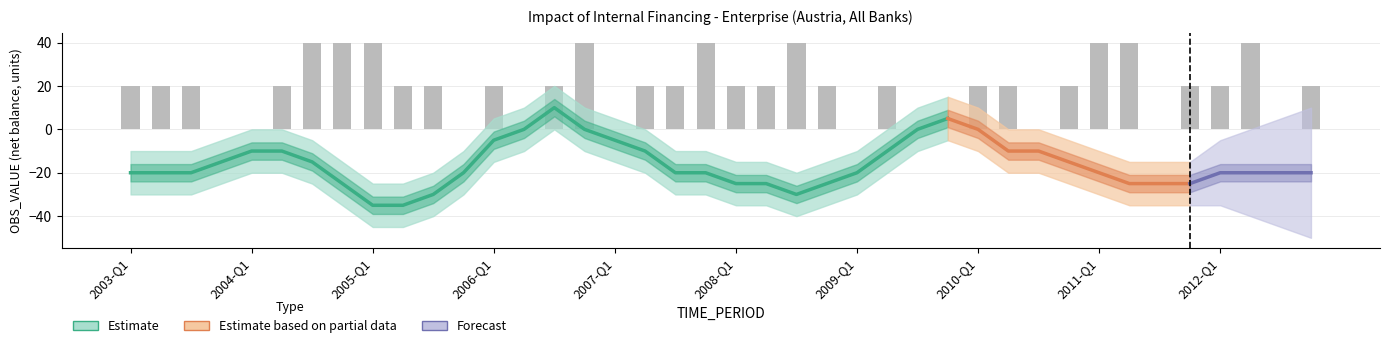

What position from the right is 2011-Q4?

5